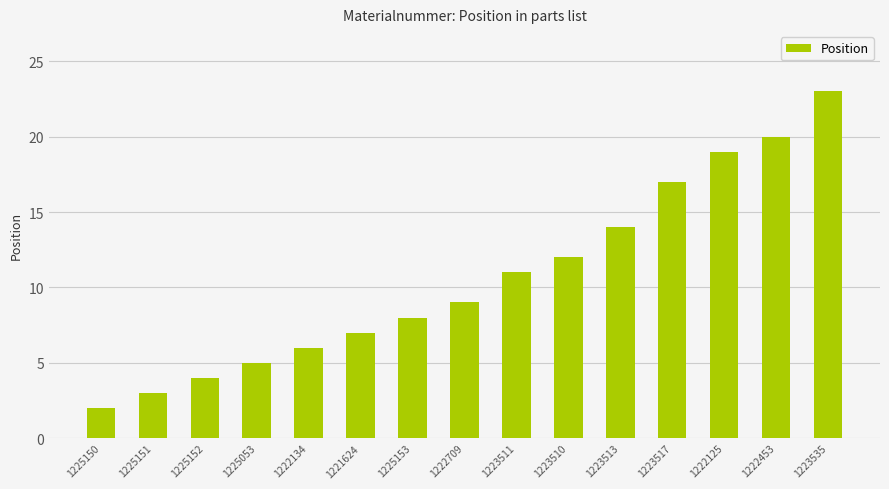

What is the label of the 8th bar from the right?

1222709